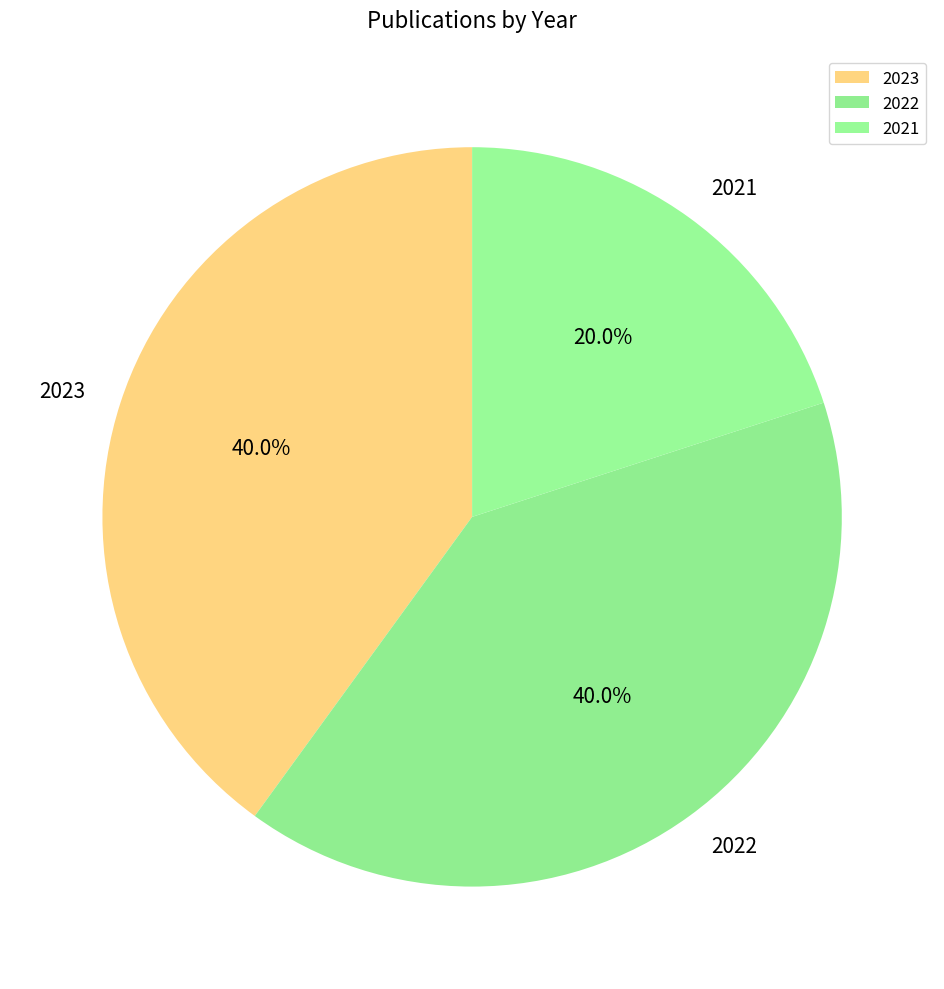

What percentage is the 2021 slice, to the nearest percent?

20%